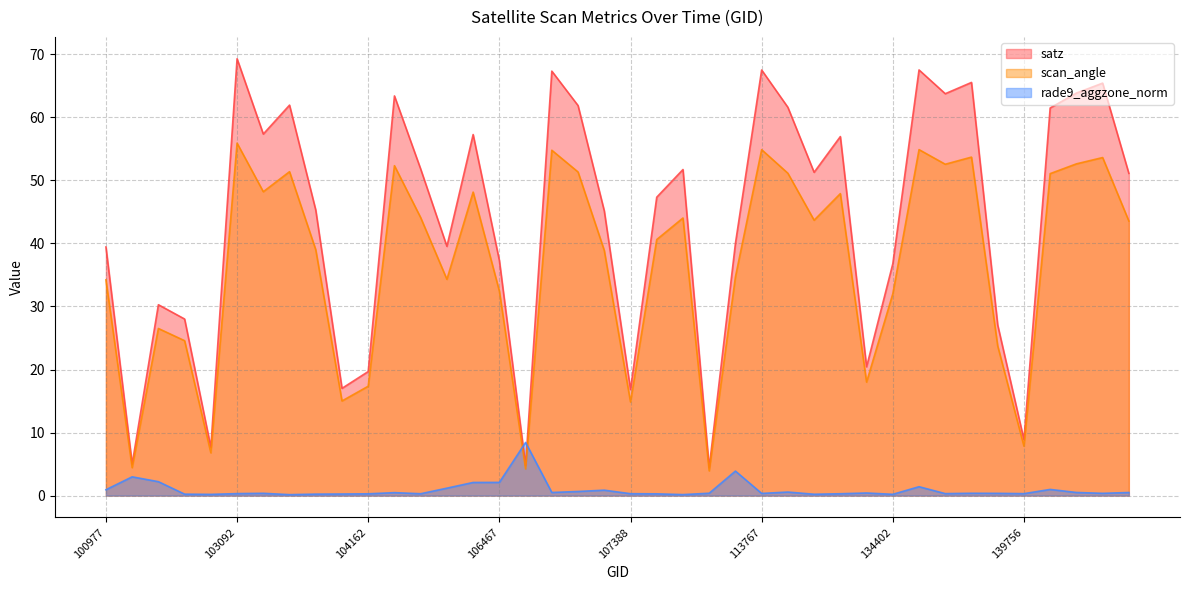

How many intersections are there between rade9_aggzone_norm and scan_angle?

2